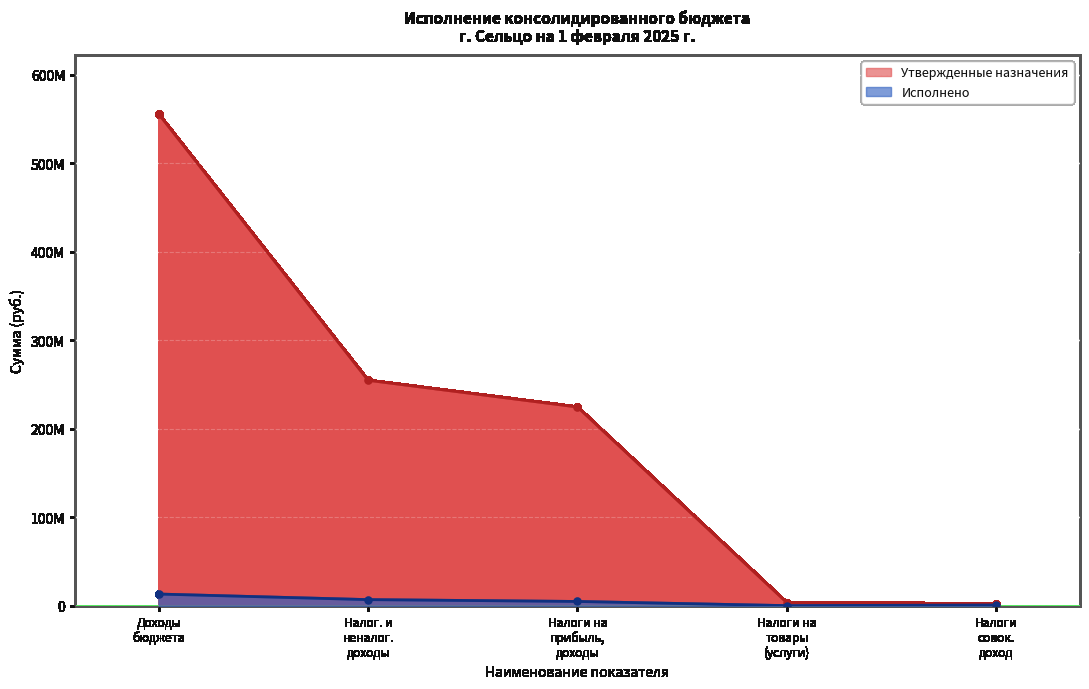

What position from the right is Доходы бюджета?

5